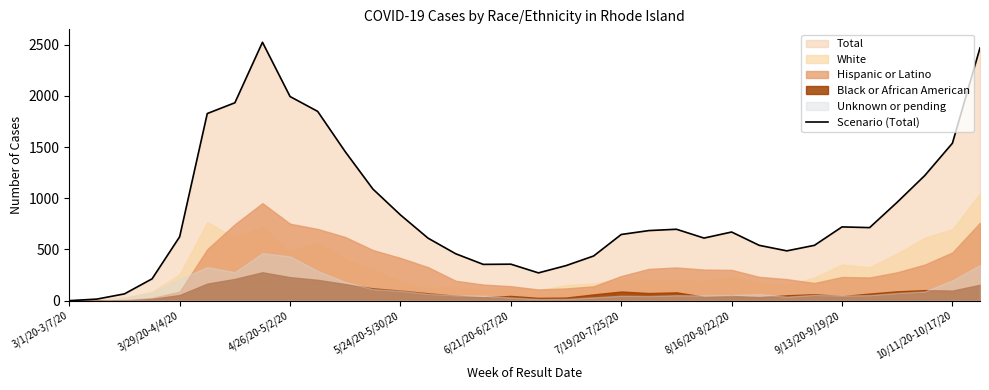

How many values are above zero?

33